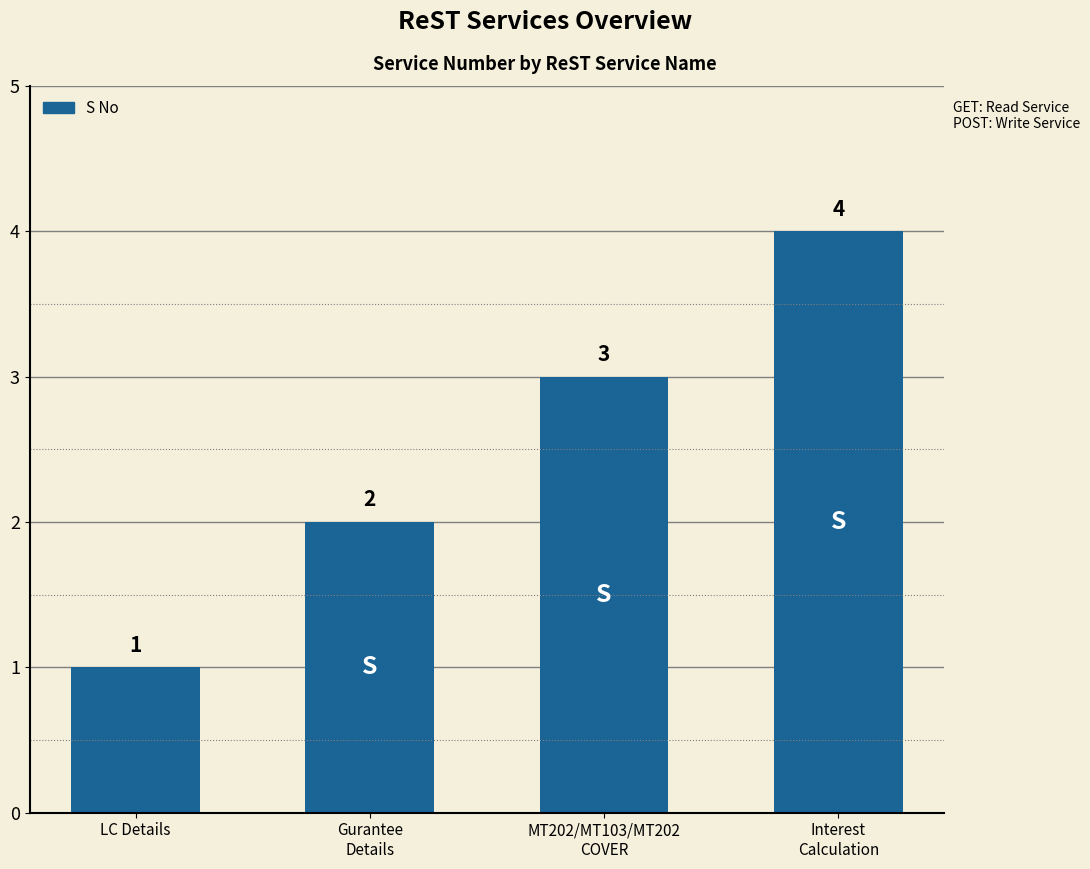

Rank the categories by value from highest to lowest.

Interest
Calculation, MT202/MT103/MT202
COVER, Gurantee
Details, LC Details